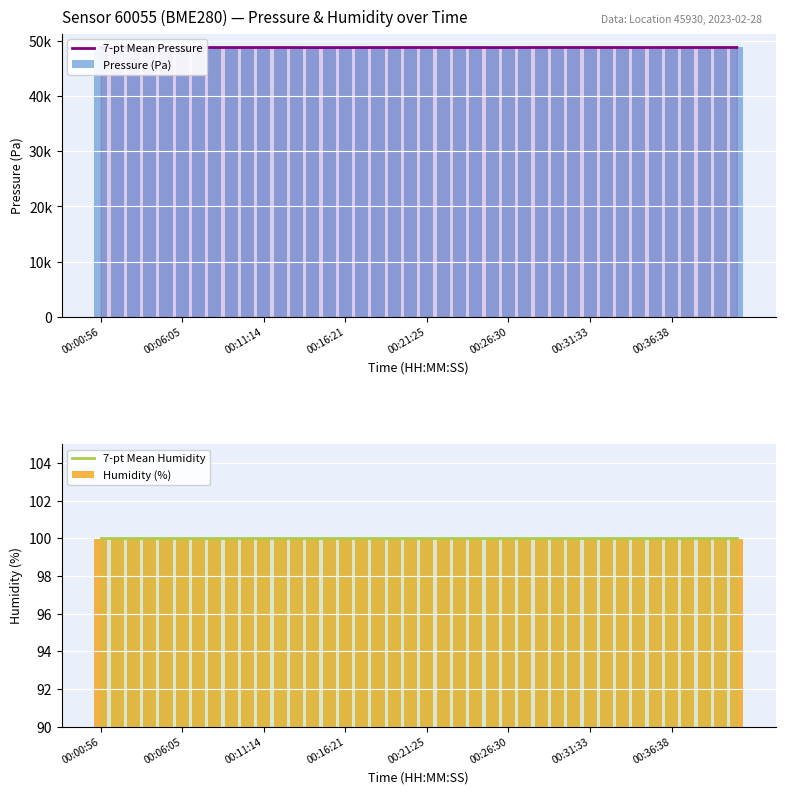

What is the minimum value for 7-pt Mean Pressure?

48848.2